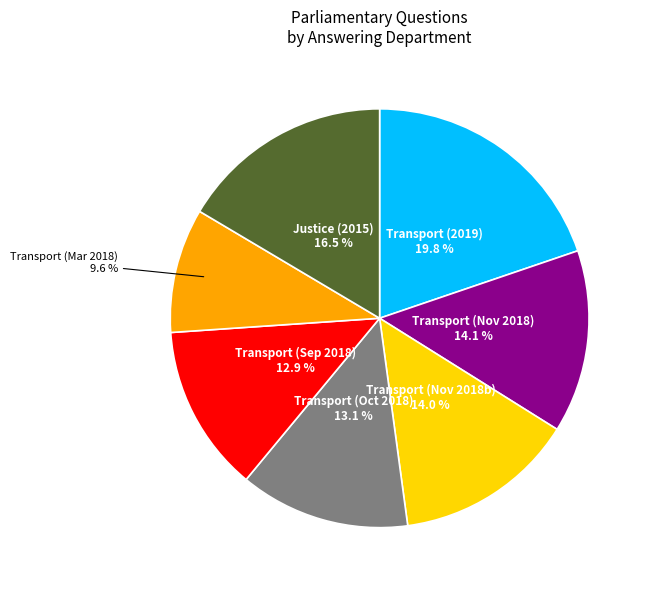

How many segments does this pie chart have?

7